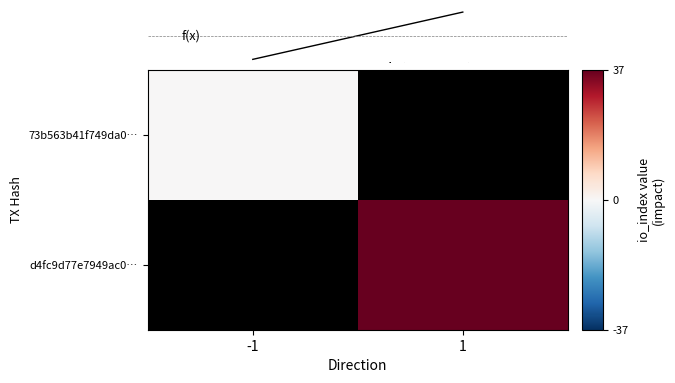

What is the sum of all f(x) values?

37.0